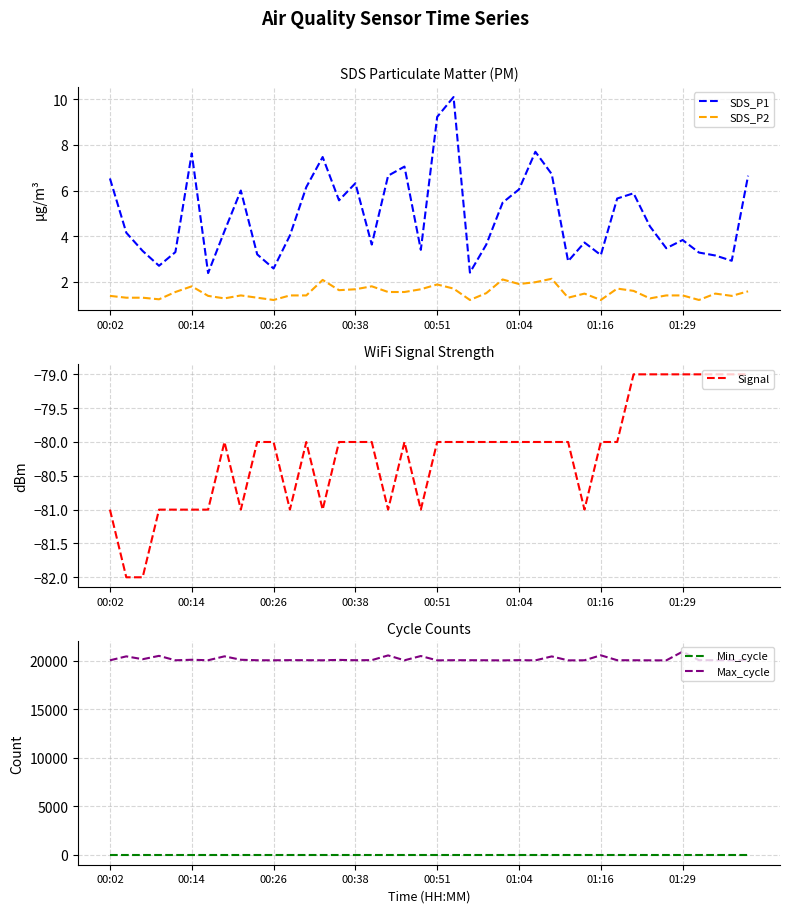

True or false: SDS_P1 and Min_cycle intersect in this chart.

False